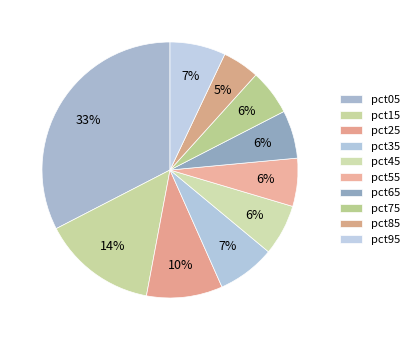

Does pct75 account for over 50% of the chart?

No